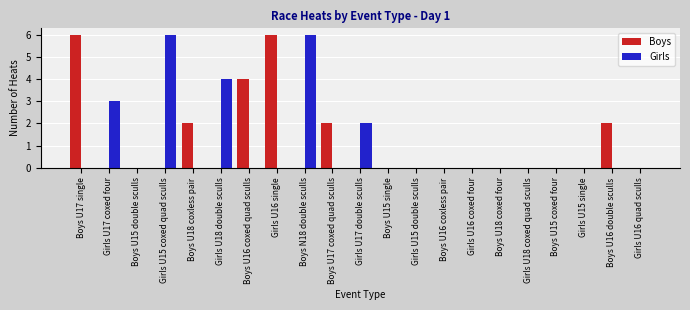

Are the bars grouped side by side (vs. stacked)?

Yes